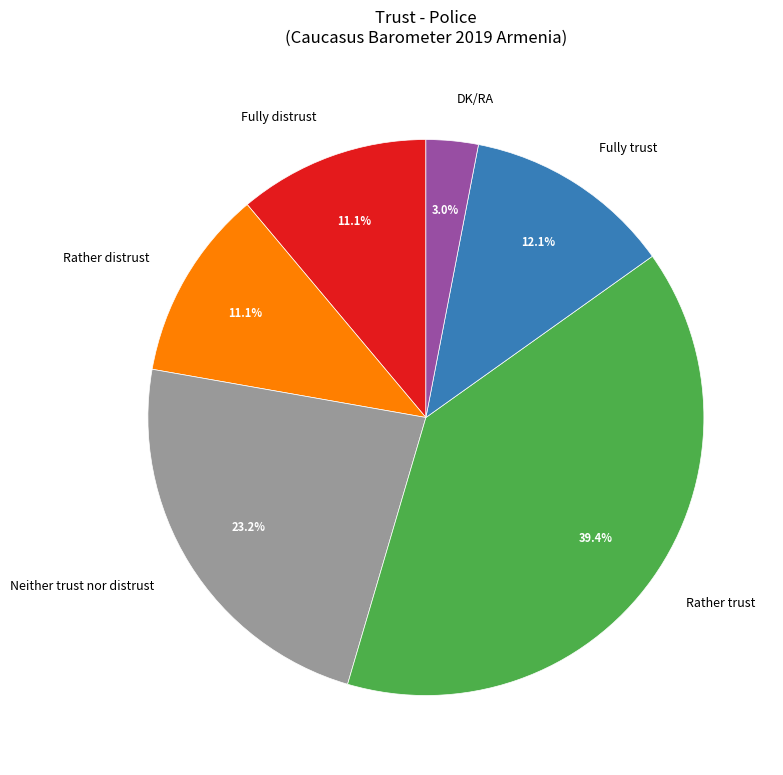

To the nearest percent, what percentage of the pie is DK/RA?

3%